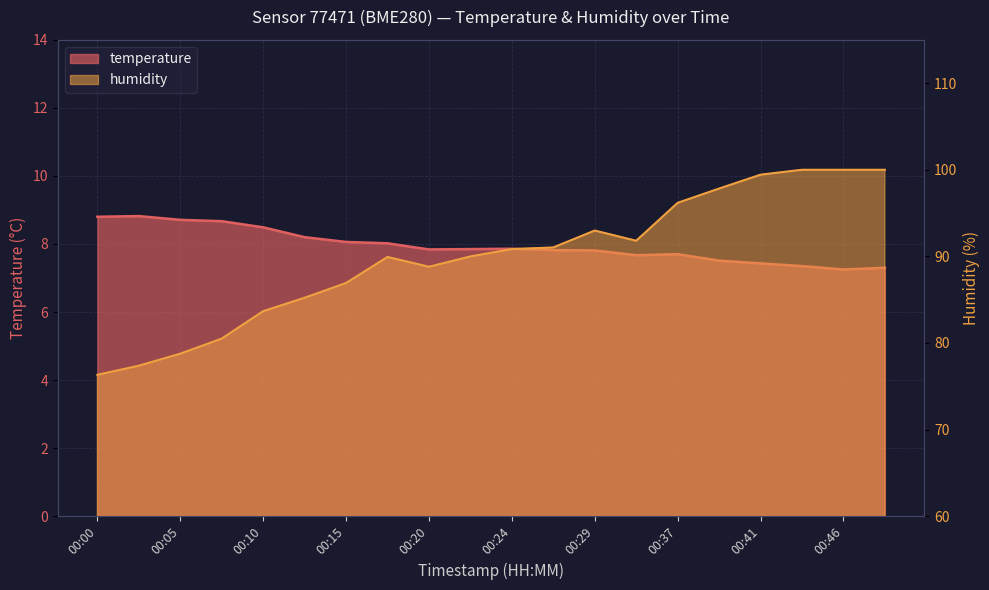

Rank the series by their maximum value, from highest to lowest.

humidity, temperature